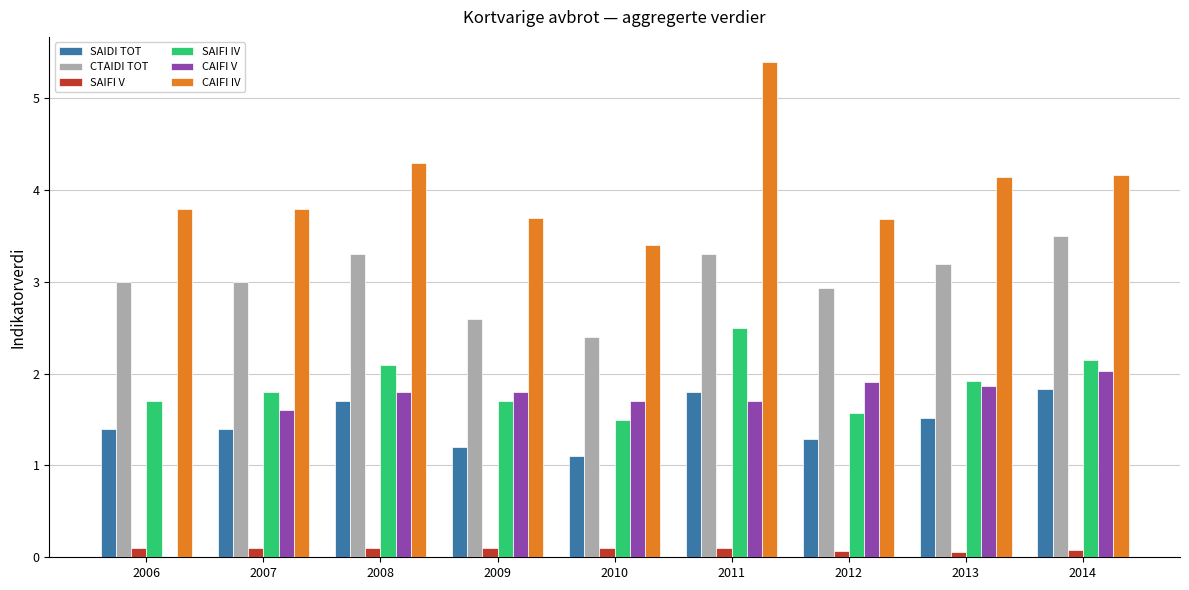

True or false: CAIFI IV has a value of 3.8 at 2007.

True